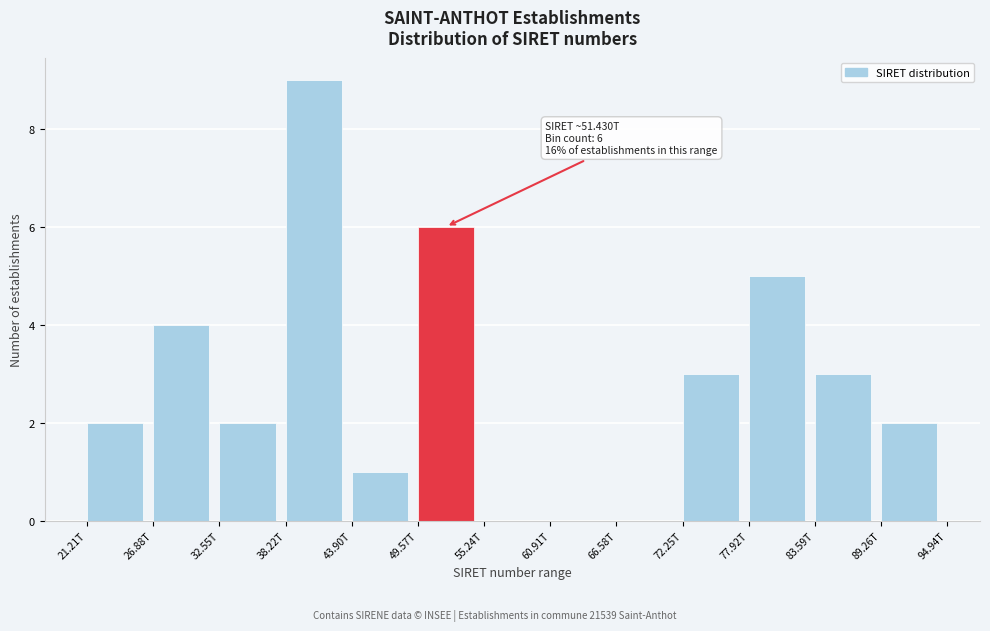

Reading right to left, transcribe all the data shown in this chart.

89.26T=2	83.59T=3	77.92T=5	72.25T=3	66.58T=0	60.91T=0	55.24T=0	49.57T=6	43.90T=1	38.22T=9	32.55T=2	26.88T=4	21.21T=2